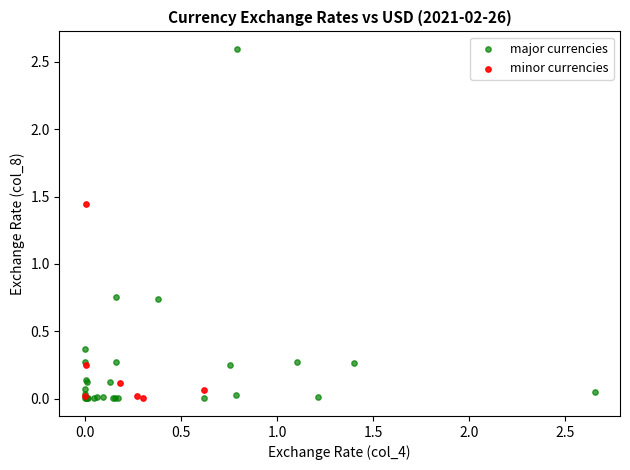

Which series contains the highest Y value?

major currencies